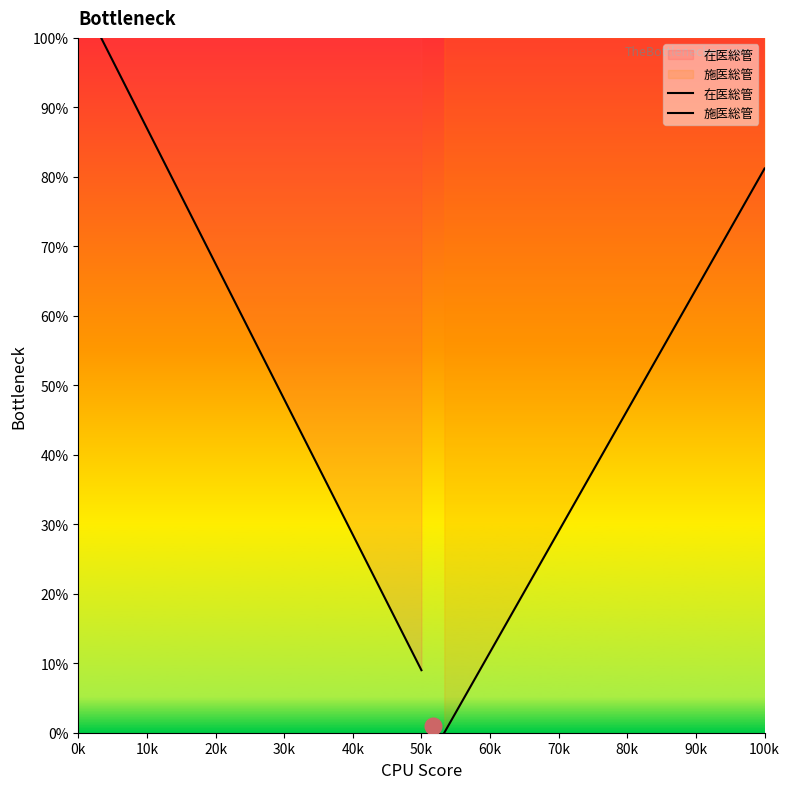

True or false: 在医総管 has a value of 45.0 at 0k.

False